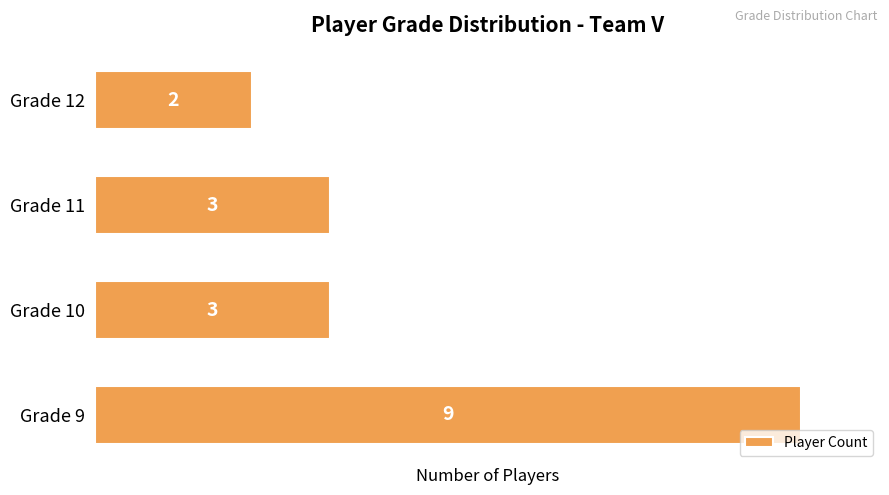

Does the chart contain any negative values?

No